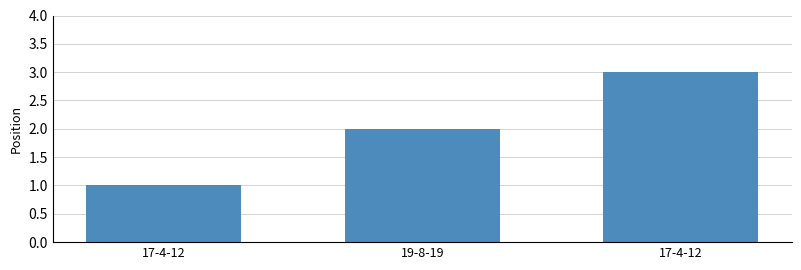

The value at 19-8-19 is 2. True or false?

True